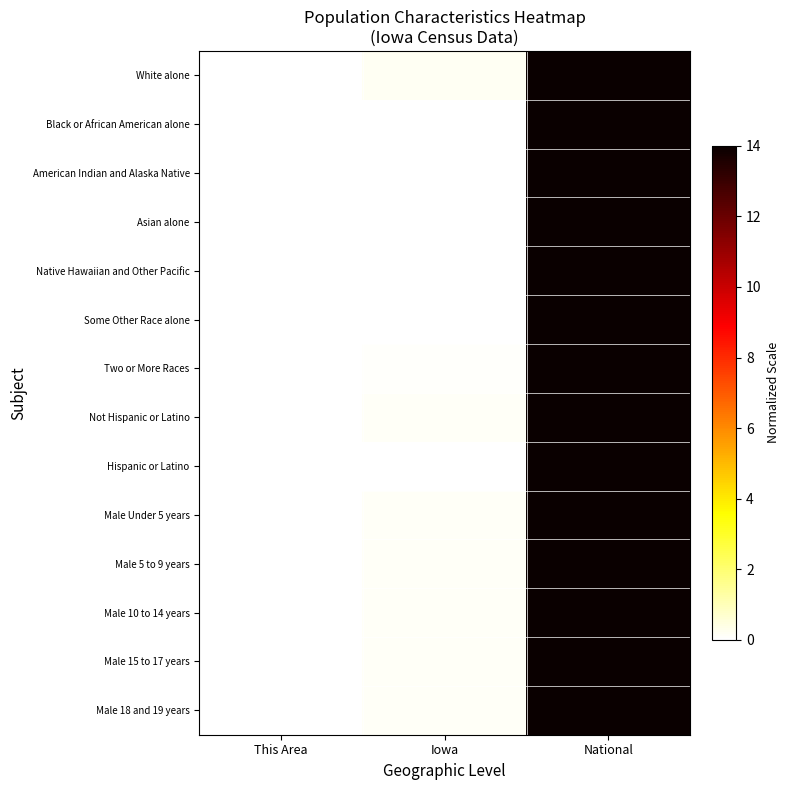

At how many categories does at least one series exceed 10?

1